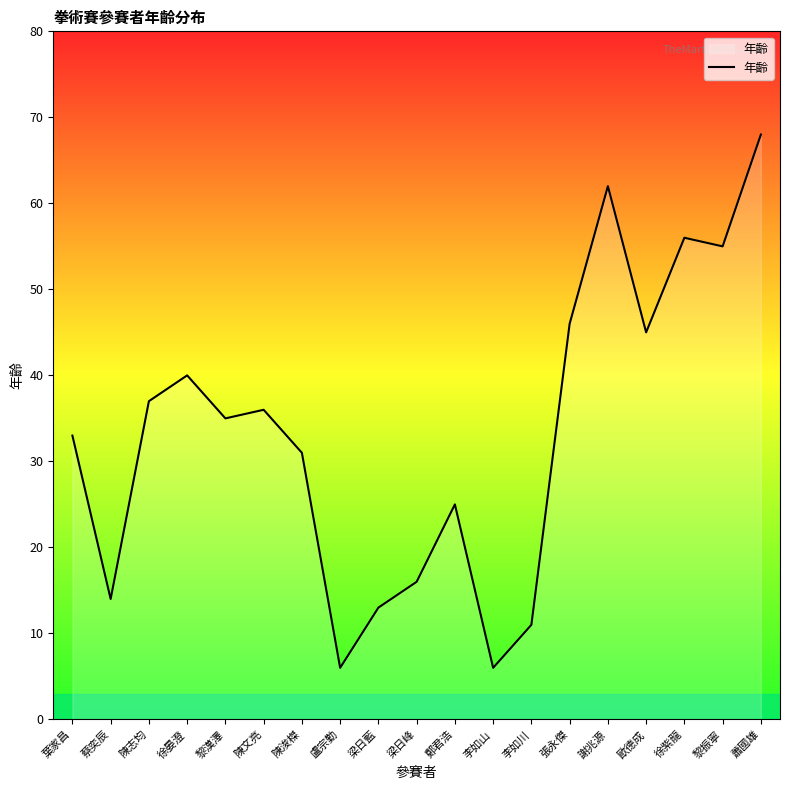

Reading left to right, transcribe all the data shown in this chart.

葉家昌=33	蔡奕辰=14	陳志均=37	徐晏澄=40	黎漢澤=35	陳文亮=36	陳浚榤=31	盧宗勤=6	梁日藍=13	梁日峰=16	鄭君浩=25	李如山=6	李如川=11	張永傑=46	謝兆源=62	歐德成=45	徐紫龍=56	黎振寧=55	蕭國雄=68